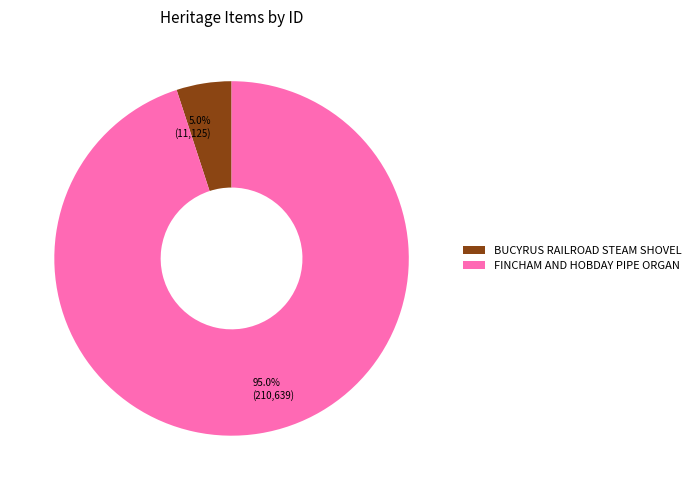

Which slice represents more than half of the pie?

FINCHAM AND HOBDAY PIPE ORGAN